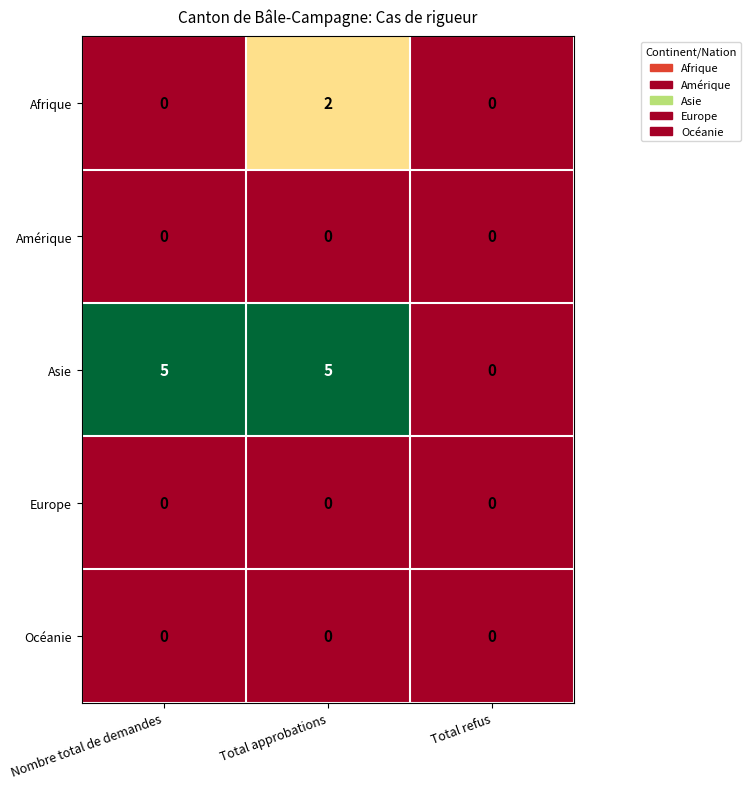

Is the value of Asie at Total approbations greater than the value of Océanie at Nombre total de demandes?

Yes